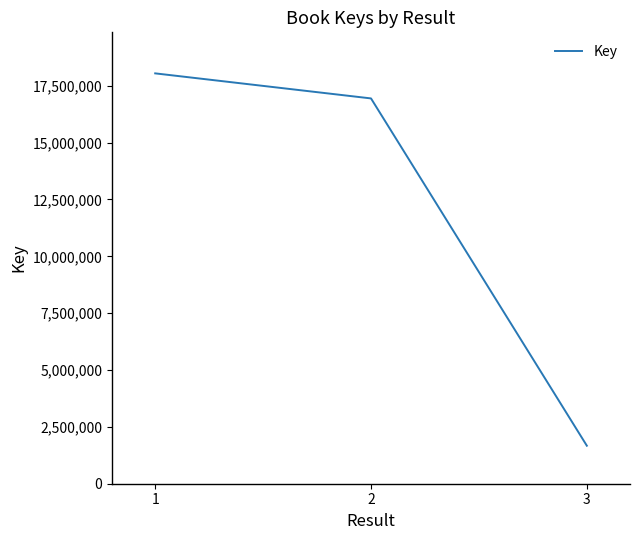

Does the chart have visible grid lines?

No